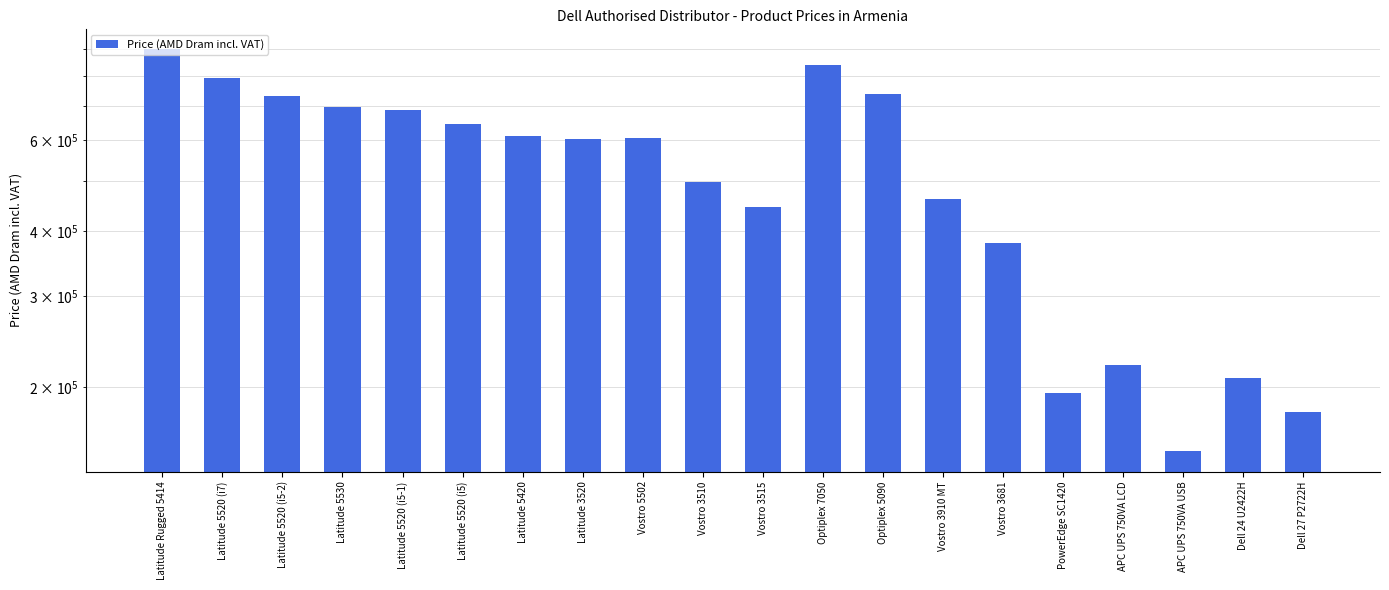

Reading left to right, list all the values displayed in this chart.

Latitude Rugged 5414=900000	Latitude 5520 (i7)=792600	Latitude 5520 (i5-2)=731400	Latitude 5530=695400	Latitude 5520 (i5-1)=686400	Latitude 5520 (i5)=646800	Latitude 5420=610800	Latitude 3520=603600	Vostro 5502=605400	Vostro 3510=499500	Vostro 3515=445200	Optiplex 7050=841500	Optiplex 5090=739500	Vostro 3910 MT=462000	Vostro 3681=380400	PowerEdge SC1420=195000	APC UPS 750VA LCD=220500	APC UPS 750VA USB=150000	Dell 24 U2422H=208200	Dell 27 P2722H=178500